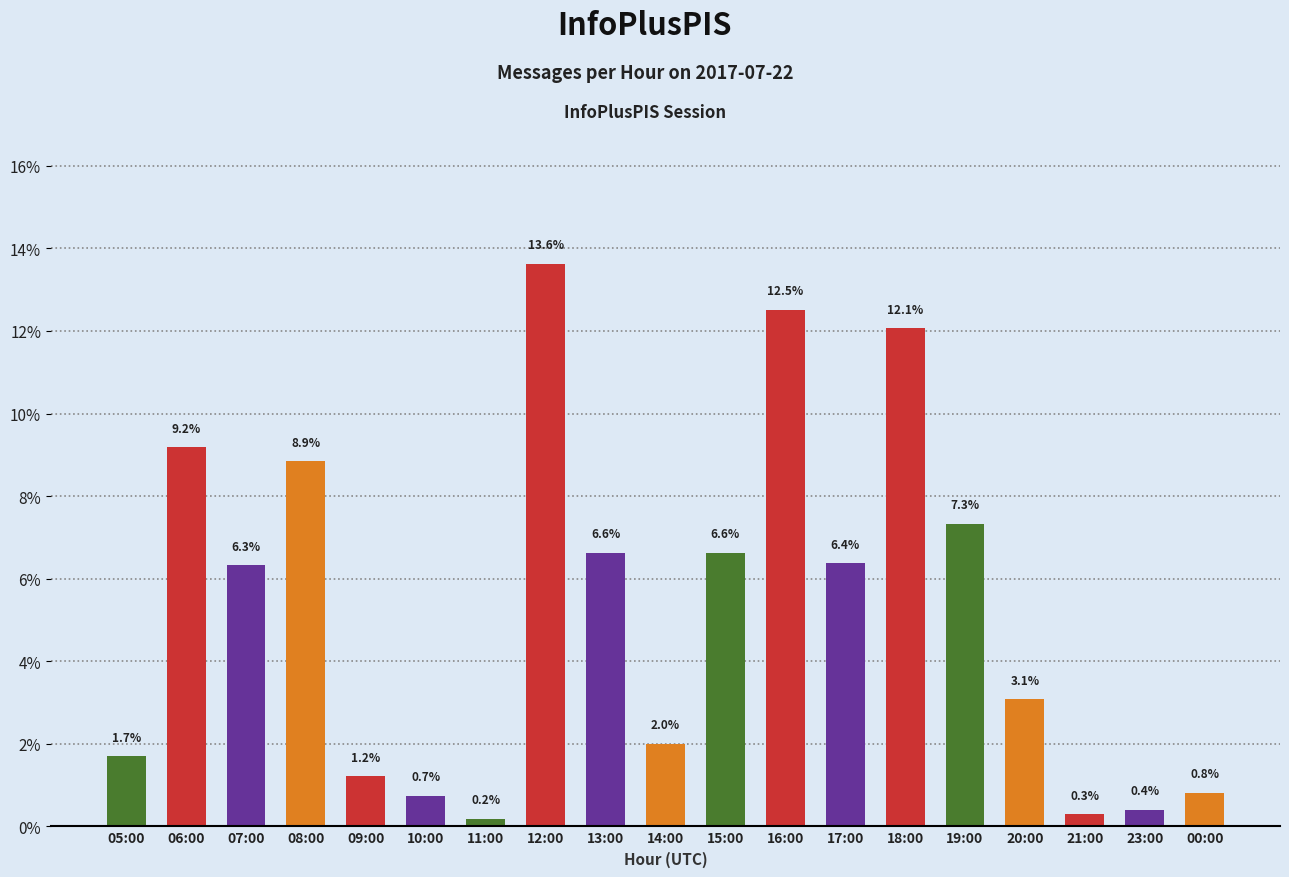

What is the label of the 15th bar from the right?

09:00